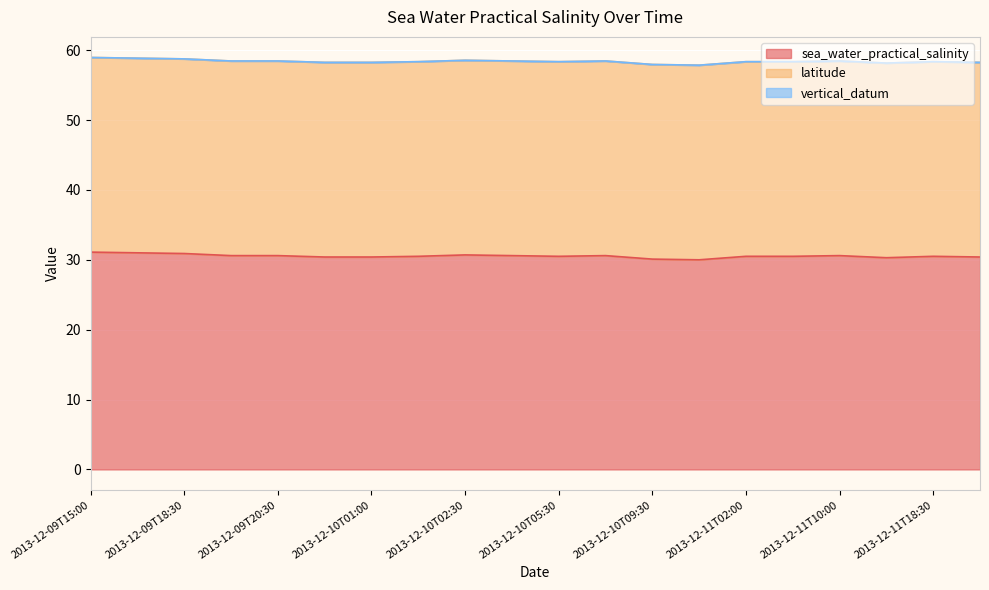

The latitude series shows 14.3 at 2013-12-09T19:30. True or false?

False